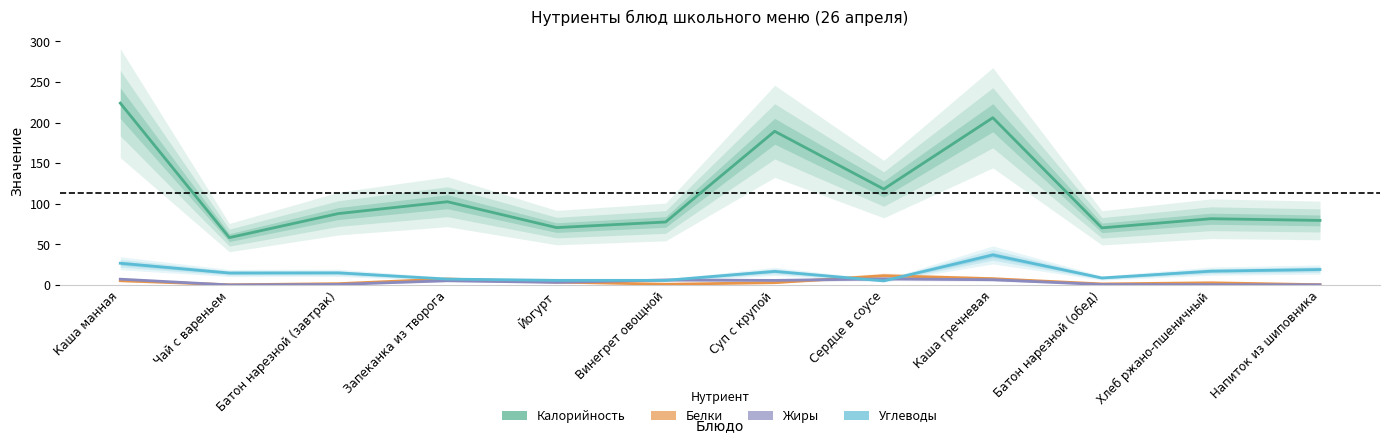

Reading left to right, extract all data points from this chart.

Калорийность: Каша манная=224.0	Чай с вареньем=58.3	Батон нарезной (завтрак)=87.9	Запеканка из творога=102.5	Йогурт=70.6	Винегрет овощной=77.5	Суп с крупой=189.3	Сердце в соусе=118.1	Каша гречневая=206.0	Батон нарезной (обед)=70.3	Хлеб ржано-пшеничный=81.6	Напиток из шиповника=79.5
Белки: Каша манная=5.2	Чай с вареньем=0.2	Батон нарезной (завтрак)=1.6	Запеканка из творога=7.3	Йогурт=3.5	Винегрет овощной=0.9	Суп с крупой=2.8	Сердце в соусе=11.4	Каша гречневая=7.7	Батон нарезной (обед)=1.2	Хлеб ржано-пшеничный=2.6	Напиток из шиповника=0.3
Жиры: Каша манная=7.1	Чай с вареньем=0.0	Батон нарезной (завтрак)=0.6	Запеканка из творога=5.2	Йогурт=3.1	Винегрет овощной=6.1	Суп с крупой=5.6	Сердце в соусе=7.5	Каша гречневая=6.4	Батон нарезной (обед)=0.5	Хлеб ржано-пшеничный=0.3	Напиток из шиповника=0.1
Углеводы: Каша манная=26.7	Чай с вареньем=14.7	Батон нарезной (завтрак)=14.9	Запеканка из творога=7.2	Йогурт=5.6	Винегрет овощной=5.6	Суп с крупой=16.7	Сердце в соусе=5.0	Каша гречневая=37.0	Батон нарезной (обед)=8.6	Хлеб ржано-пшеничный=17.0	Напиток из шиповника=19.0